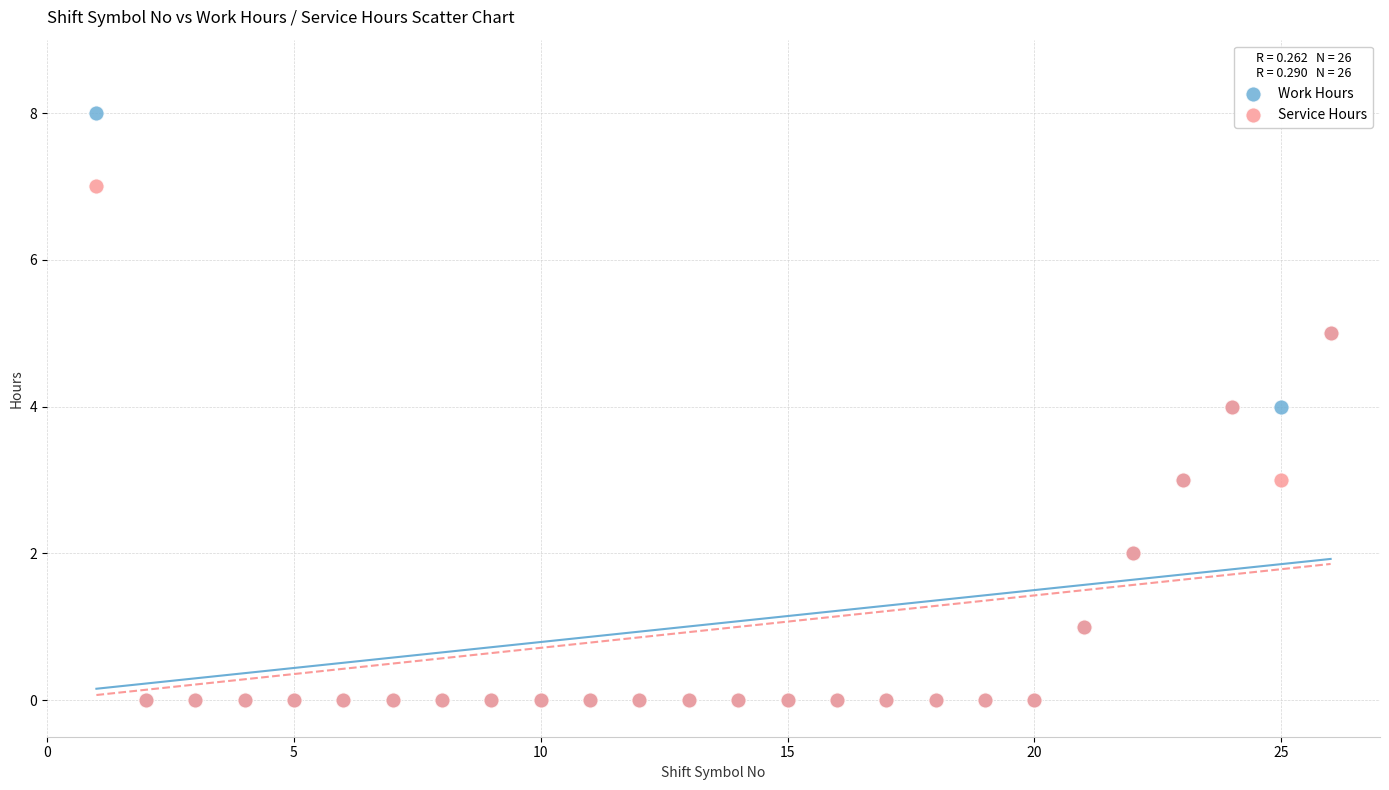

What are all the series names shown in the legend?

Work Hours, Service Hours